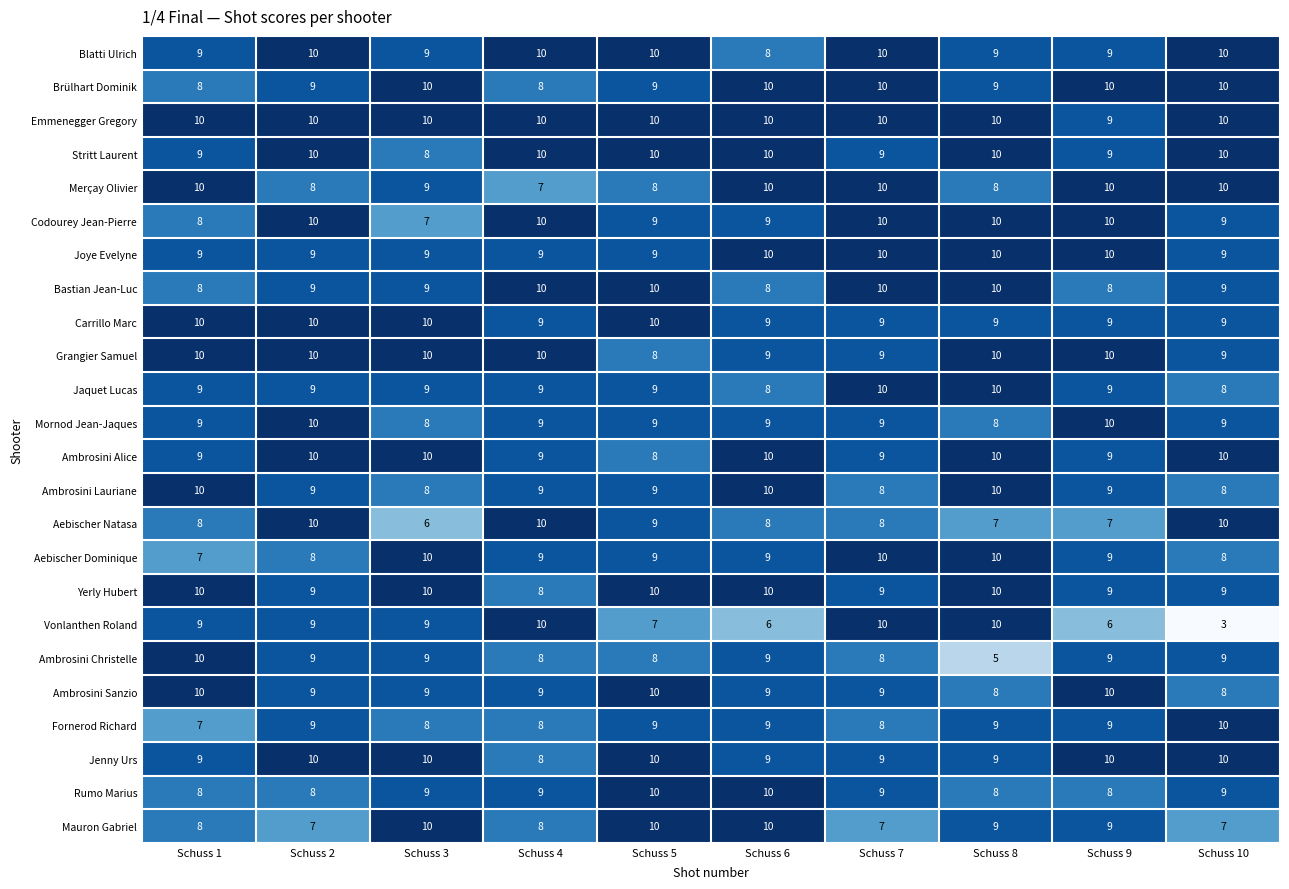

What is the sum of all Emmenegger Gregory values?

99